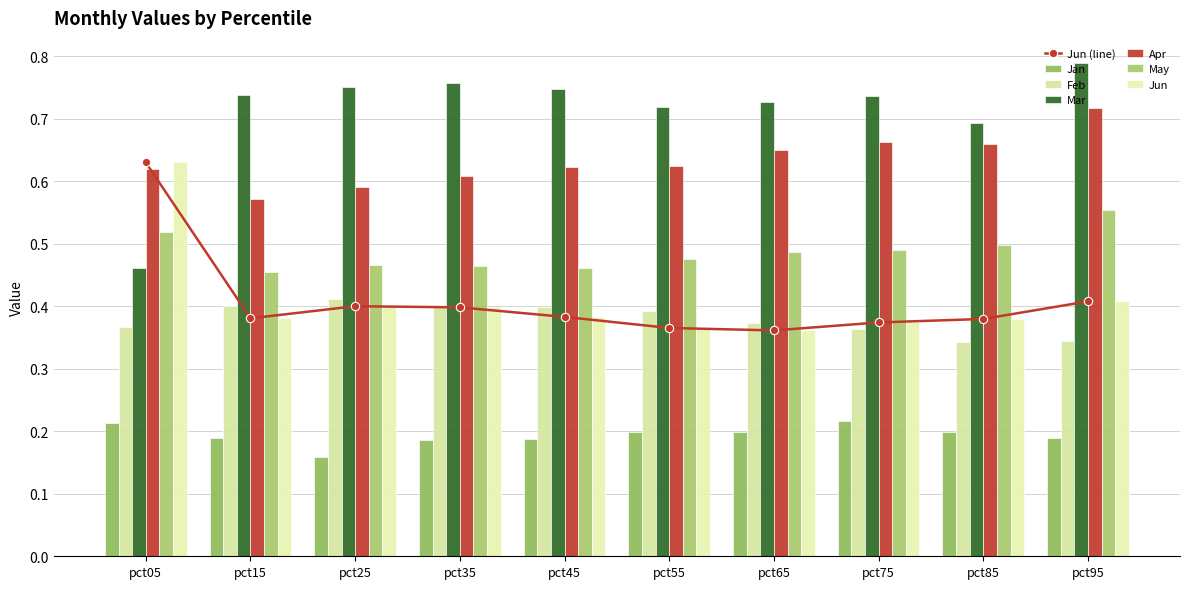

What is the difference between the highest and lowest values at pct75?

0.5